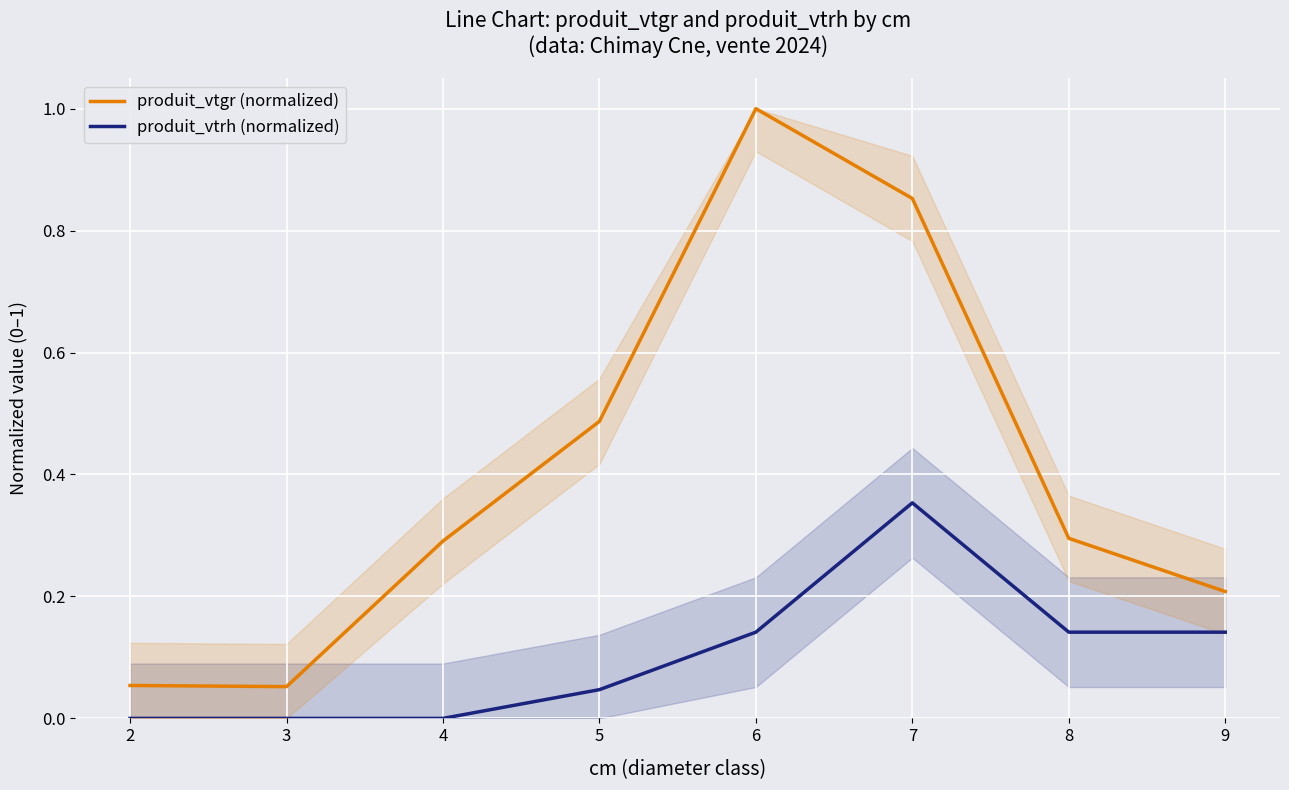

The produit_vtrh (normalized) series shows 0.1 at 8. True or false?

True